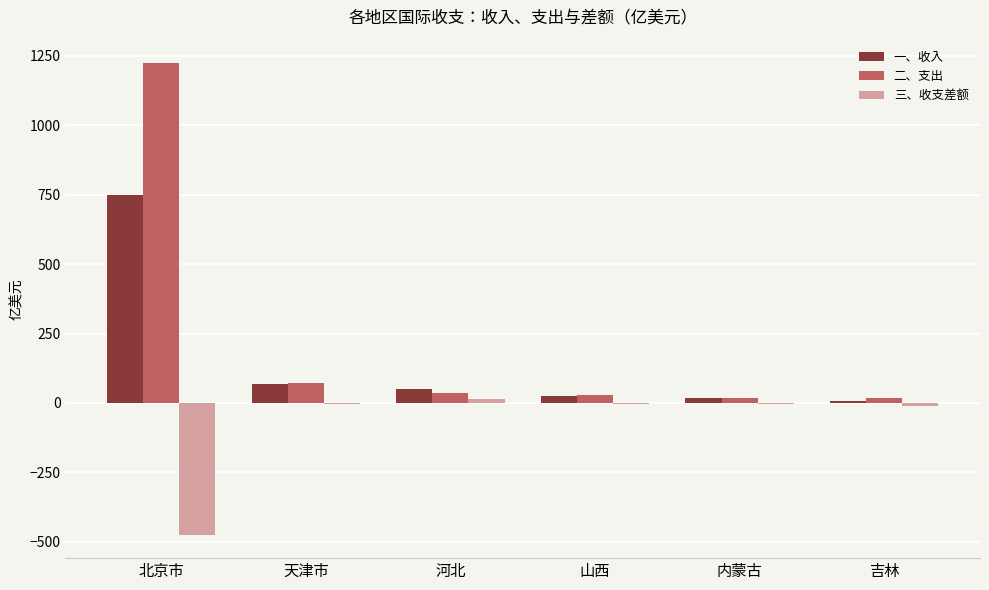

Which series has the largest total across all categories?

二、支出